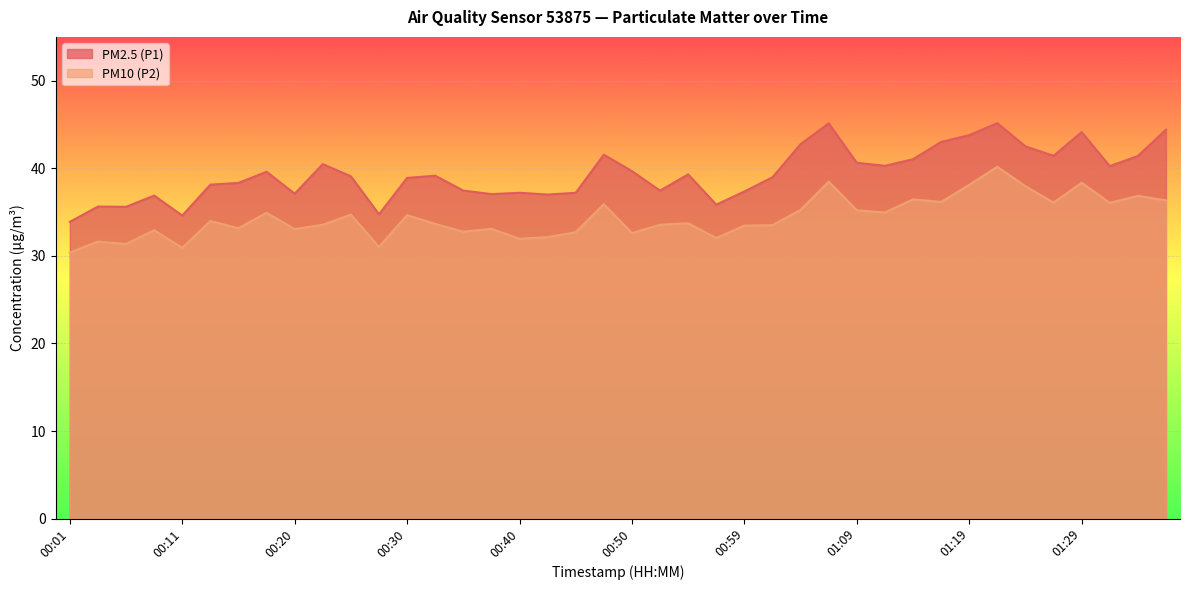

What value does the PM2.5 (P1) series have at 00:50?

39.7